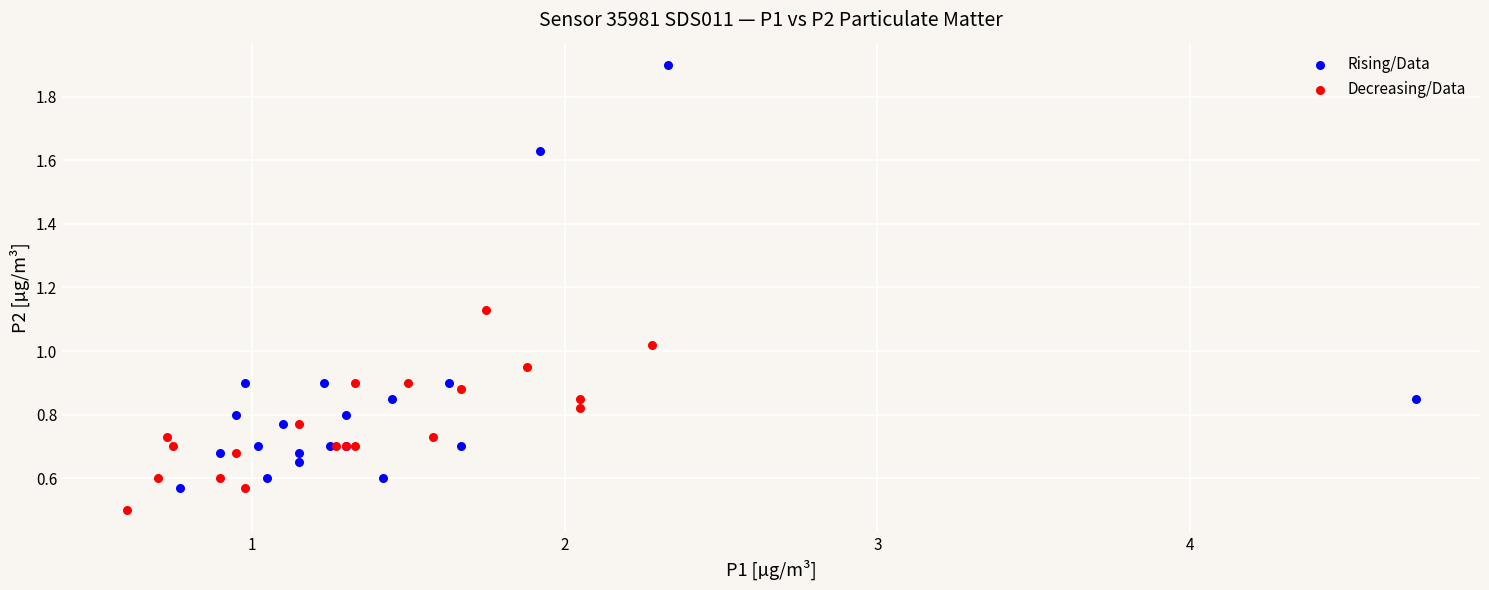

Which series reaches the maximum Y coordinate?

Rising/Data